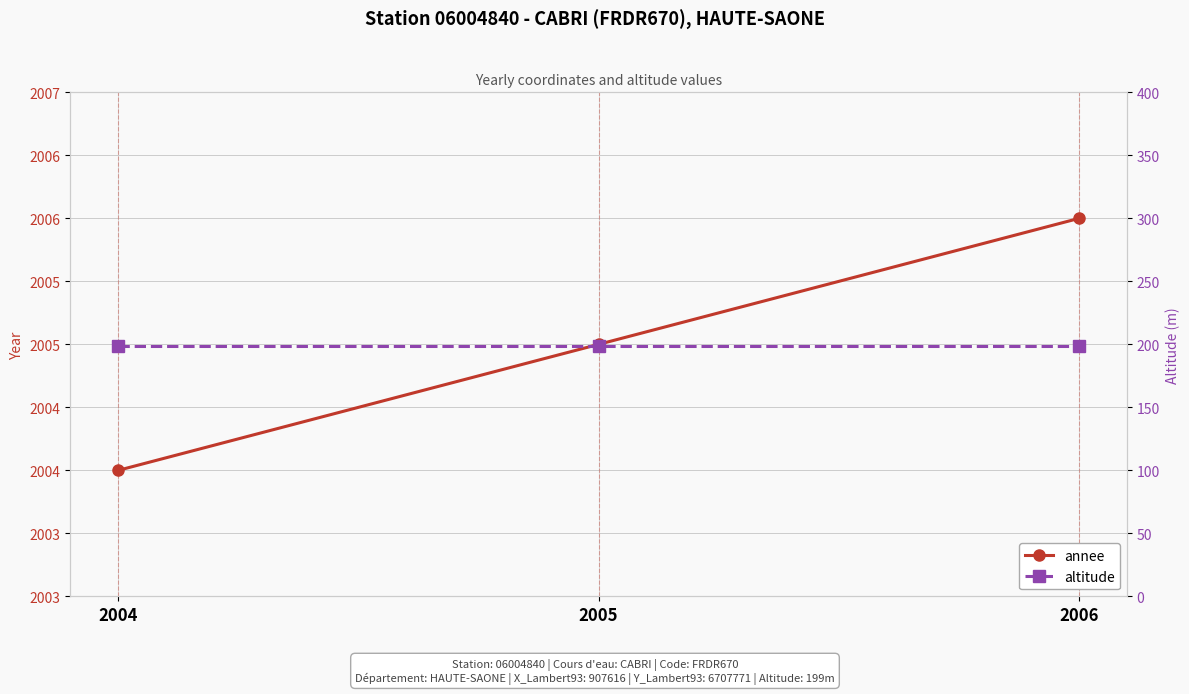

What is the sum of all annee values?

6015